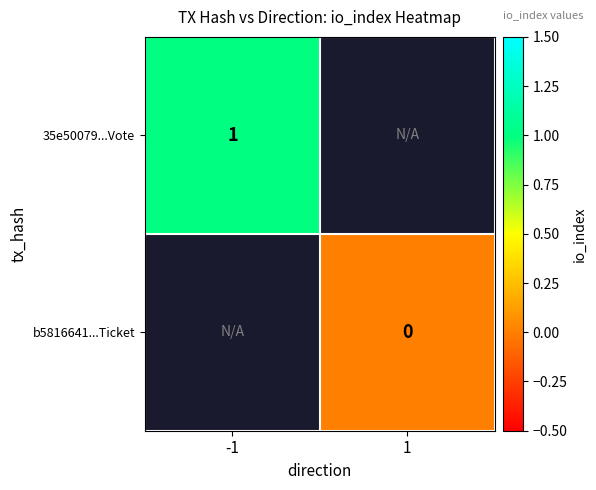

Is it true that 35e50079...Vote equals 2 at -1?

False